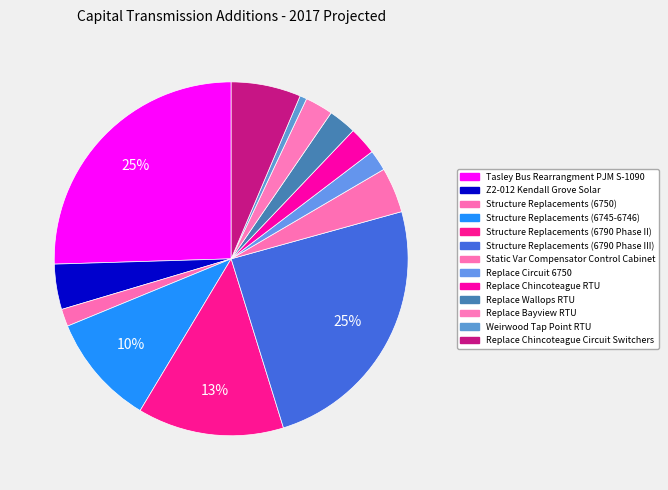

What is the smallest slice in the pie chart?

Weirwood Tap Point RTU